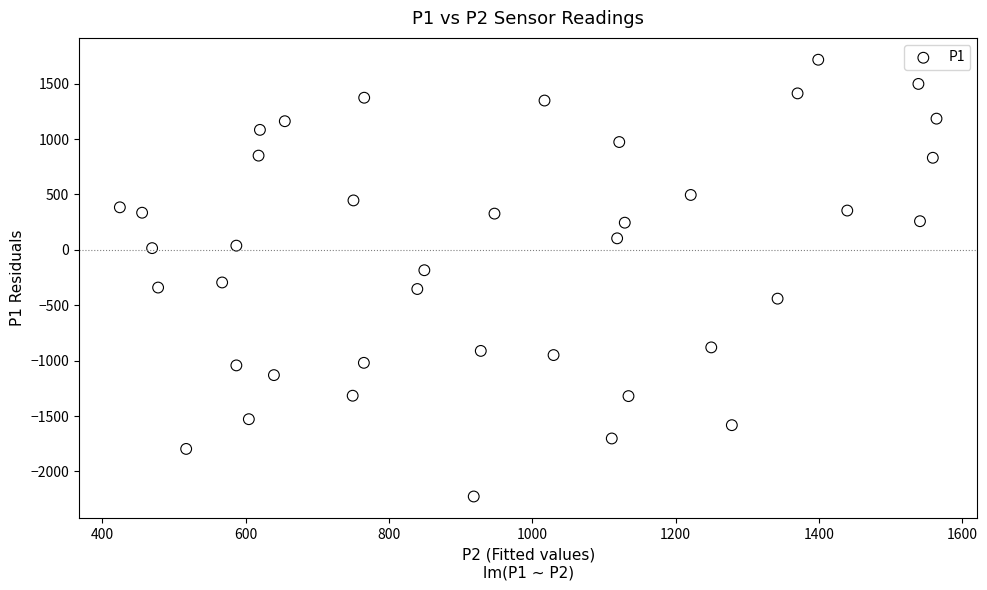

What is the range of Y values (max minus min)?

3942.9